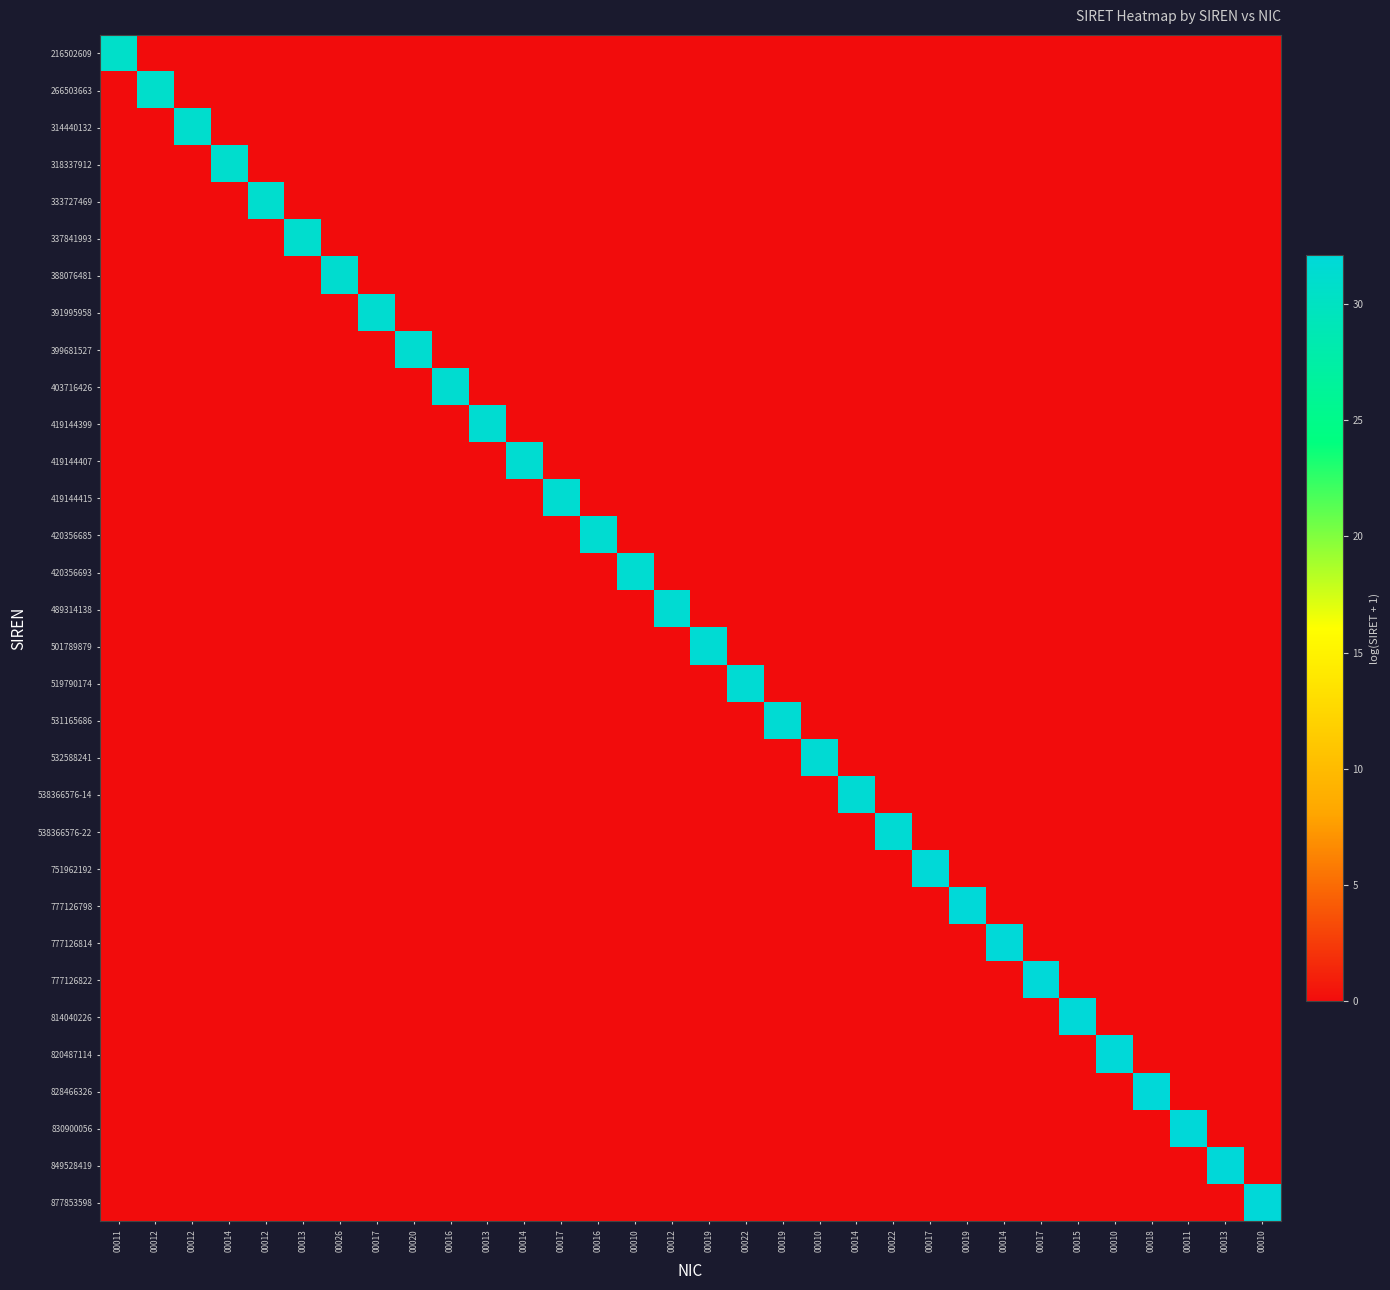

At how many categories does at least one series exceed 9?

32